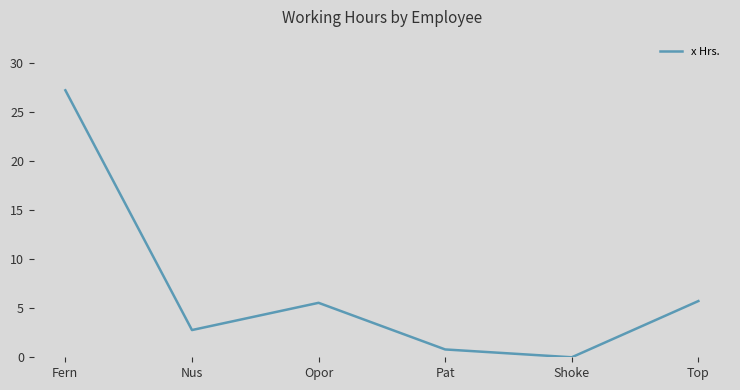

Which category has the highest value across all series?

Fern